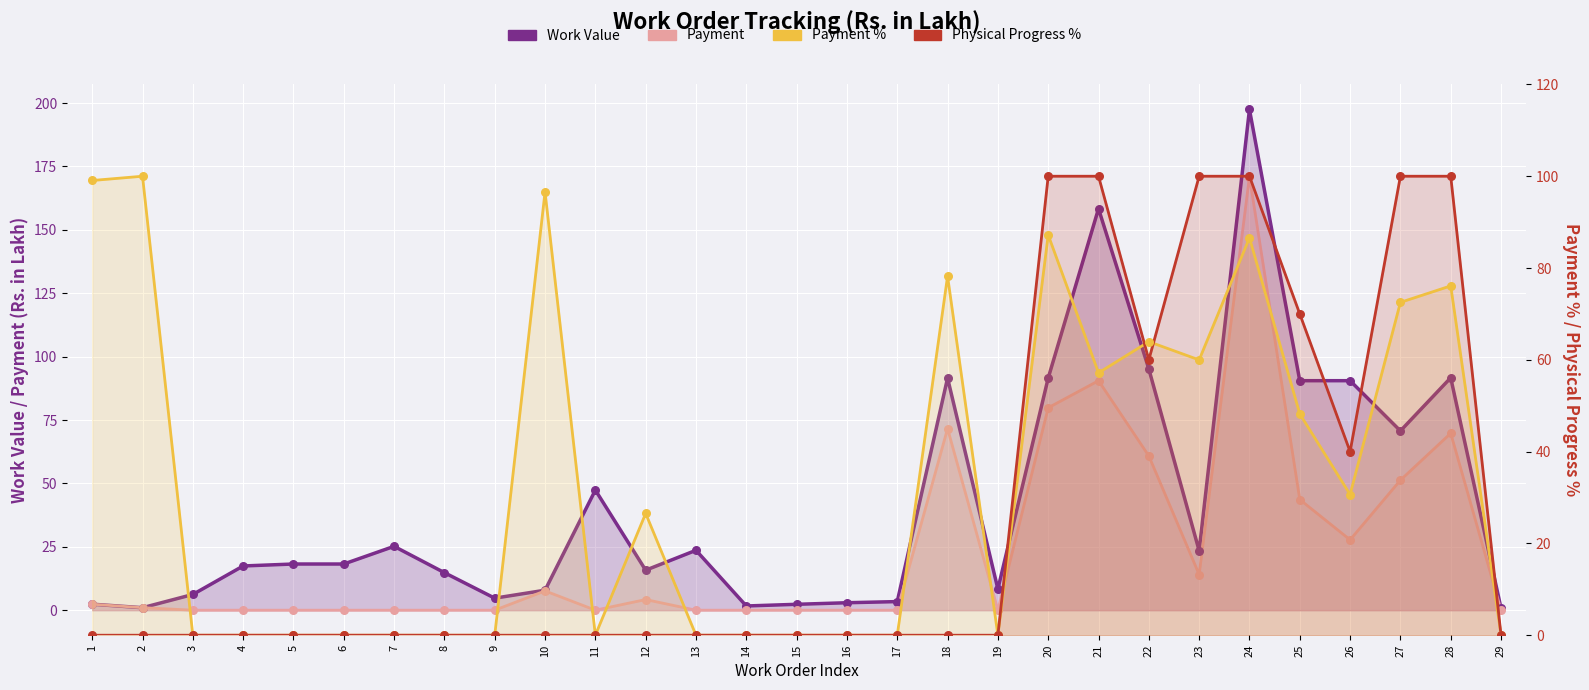

At which category is the sum across all series the highest?

24